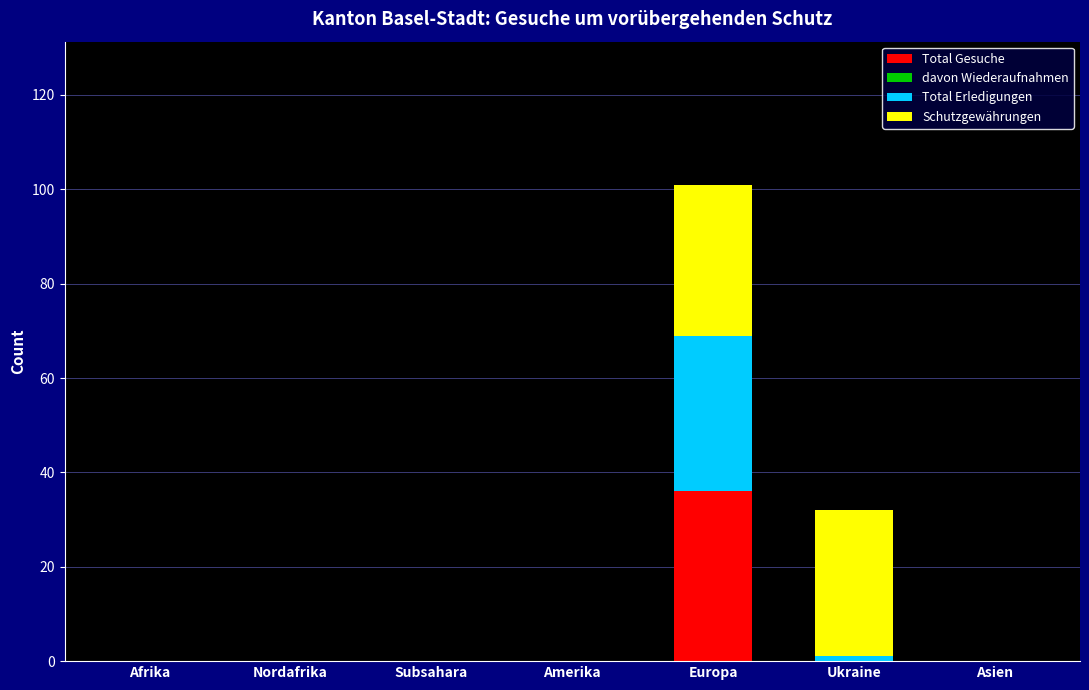

Which category has the highest value in the Total Gesuche series?

Europa